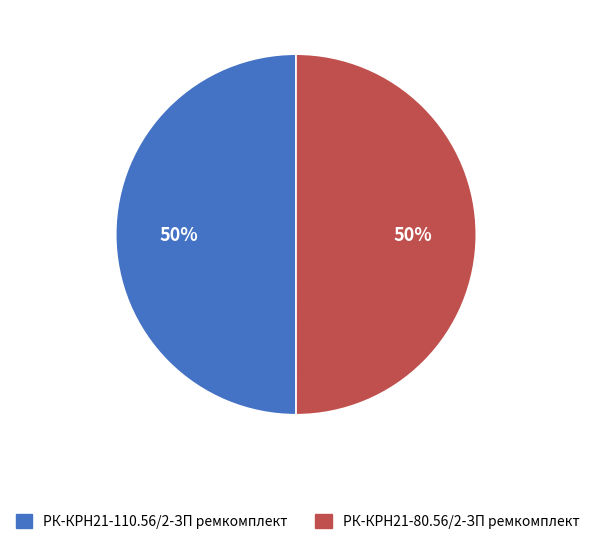

What percentage is the РК-КРН21-80.56/2-ЗП ремкомплект slice, to the nearest percent?

50%